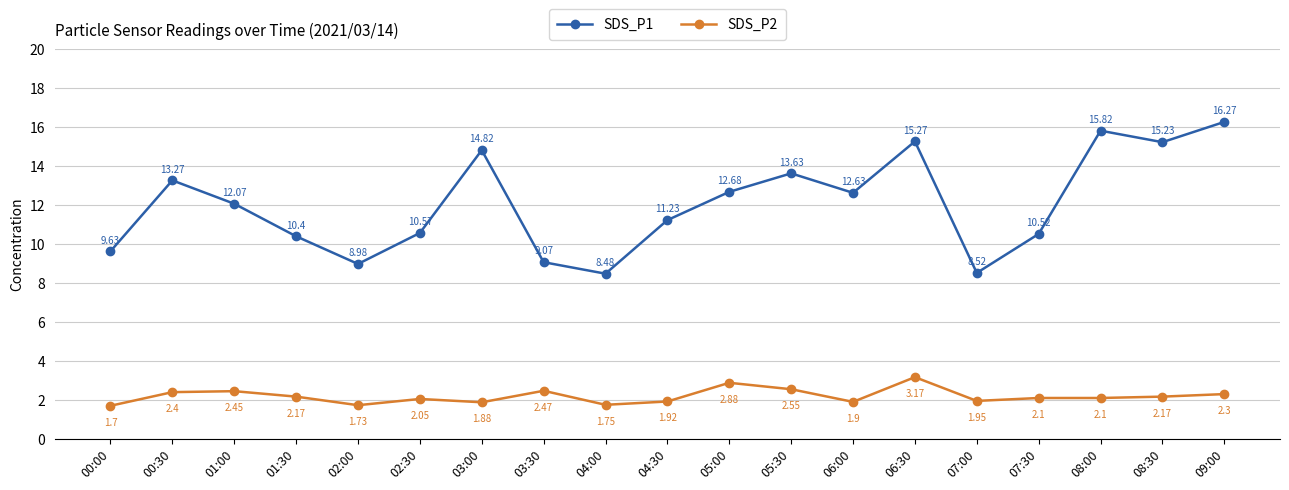

The value of SDS_P2 at 09:00 is 2.3. True or false?

True